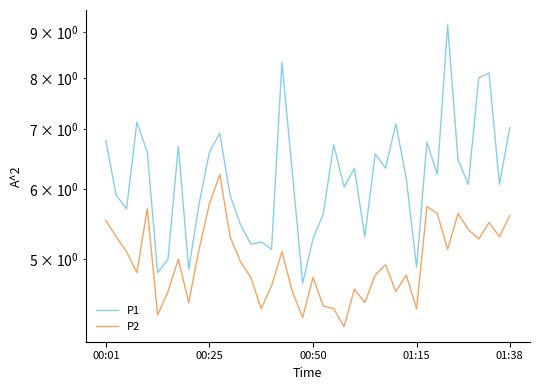

What is the sum of all P1 values?

249.3